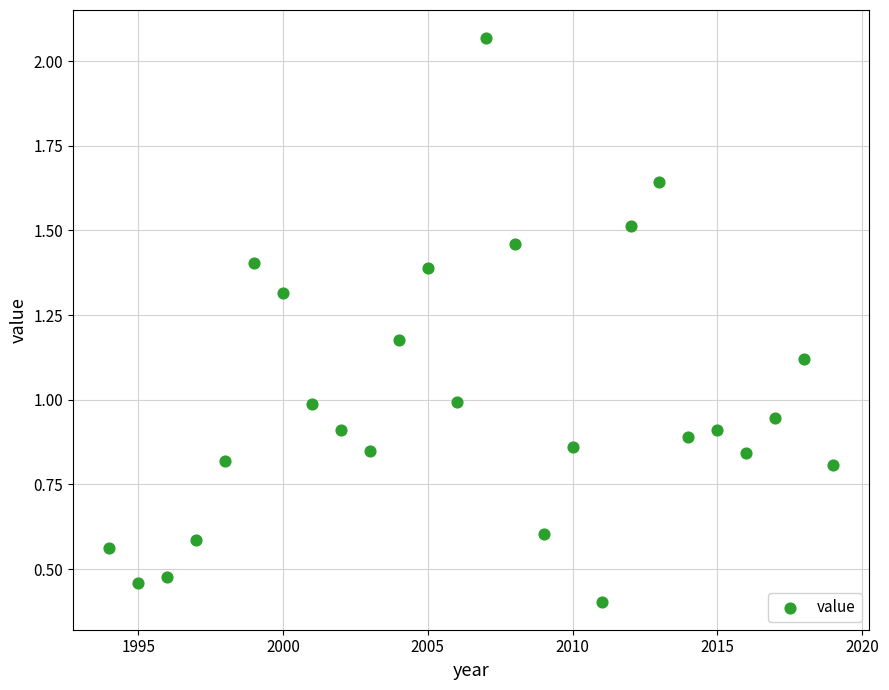

What is the range of Y values (max minus min)?

1.7